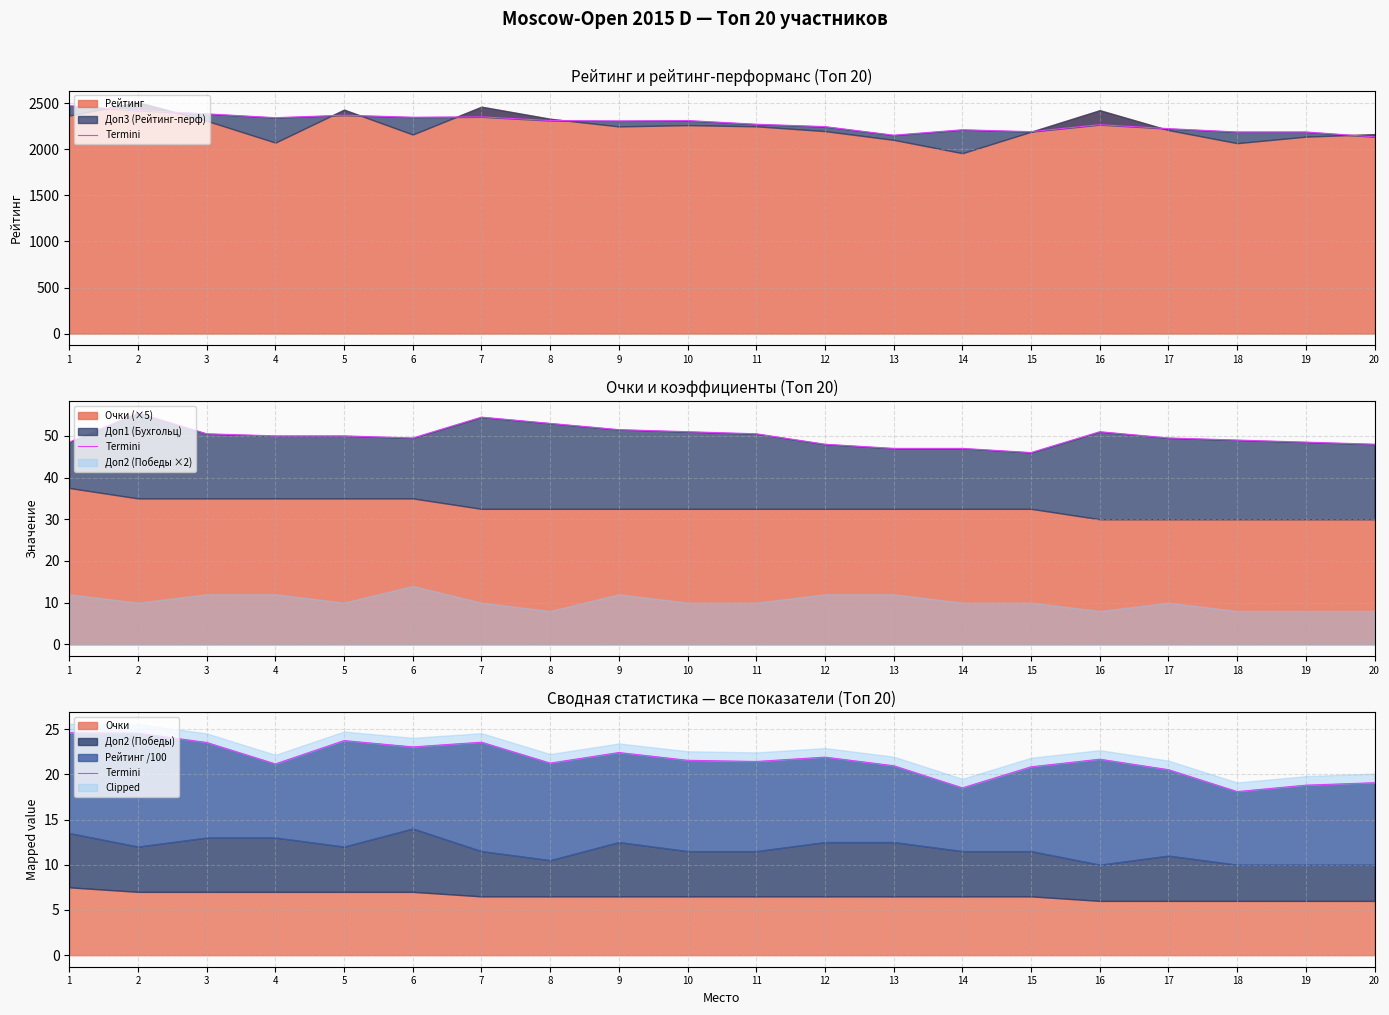

What is the change in value from 4 to 13?

-0.2